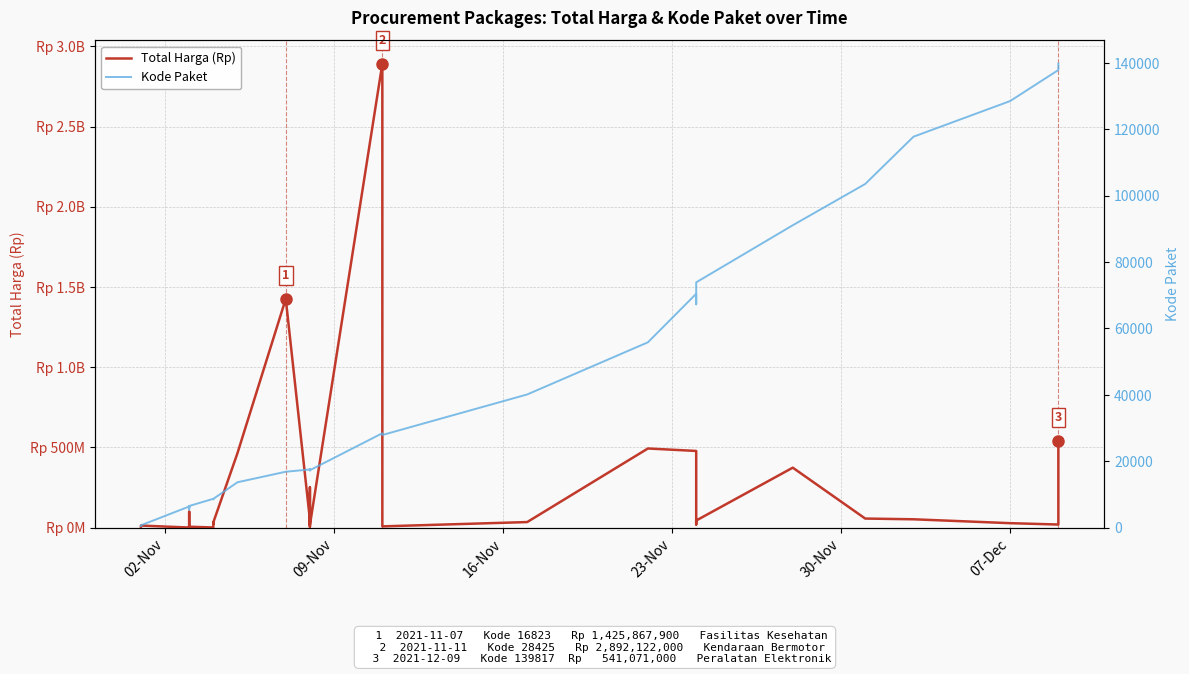

What are all the series names shown in the legend?

Total Harga (Rp), Kode Paket